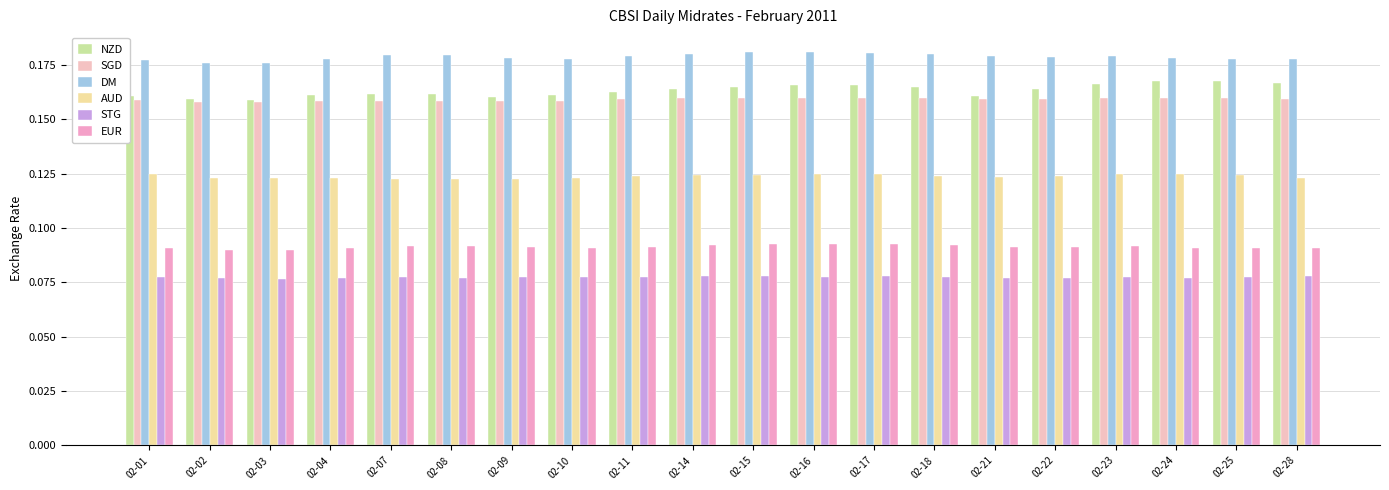

What is the difference between the highest and lowest values at 02-17?

0.1